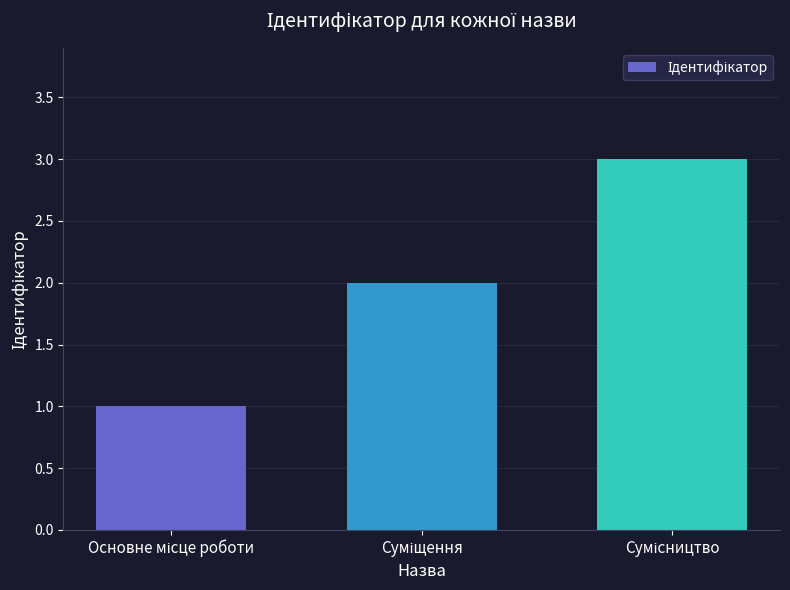

Count the values in the range 1 to 3.

3